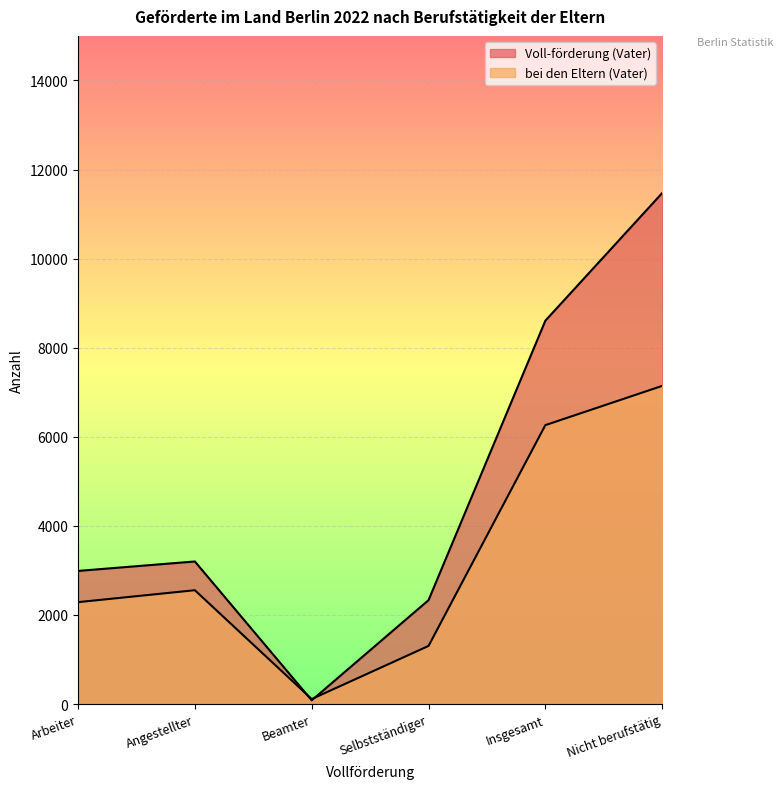

What are all the series names shown in the legend?

Voll-förderung (Vater), bei den Eltern (Vater)